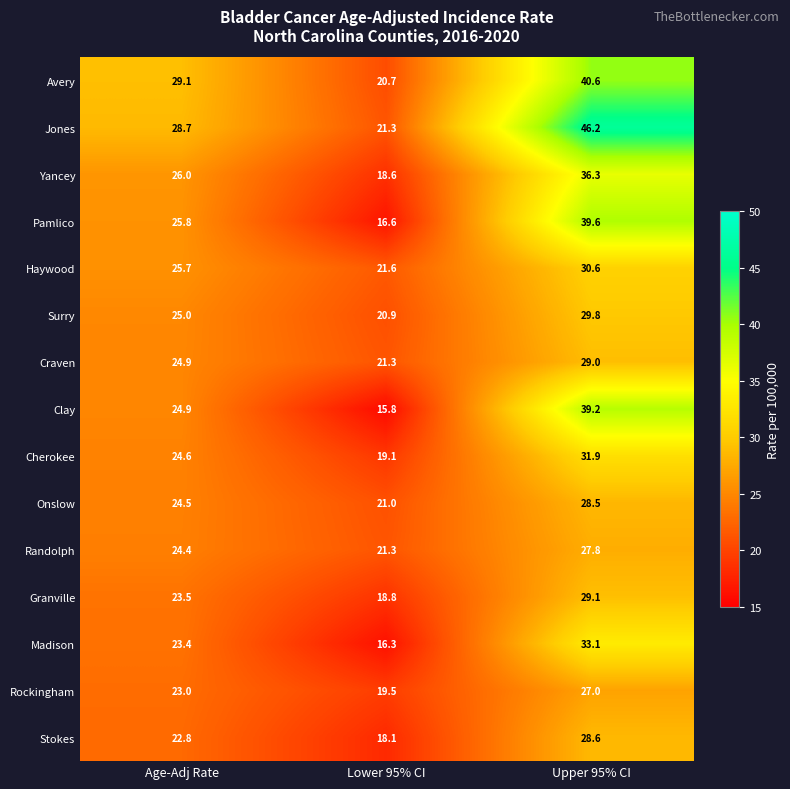

Count the number of data series in this chart.

15